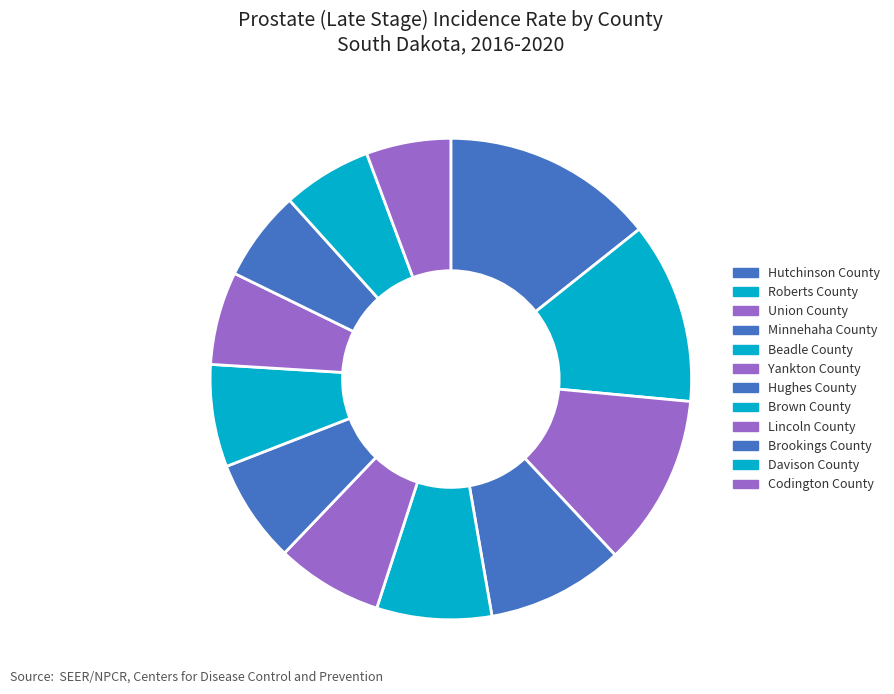

Is there any slice that represents more than half of the pie?

No